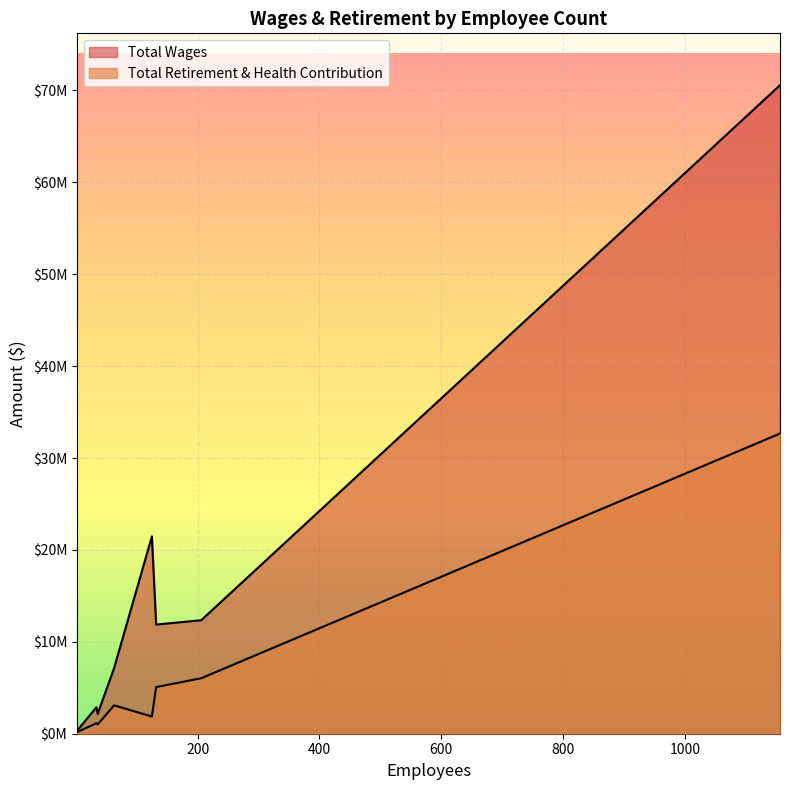

Which category has the lowest value in the Total Wages series?

2